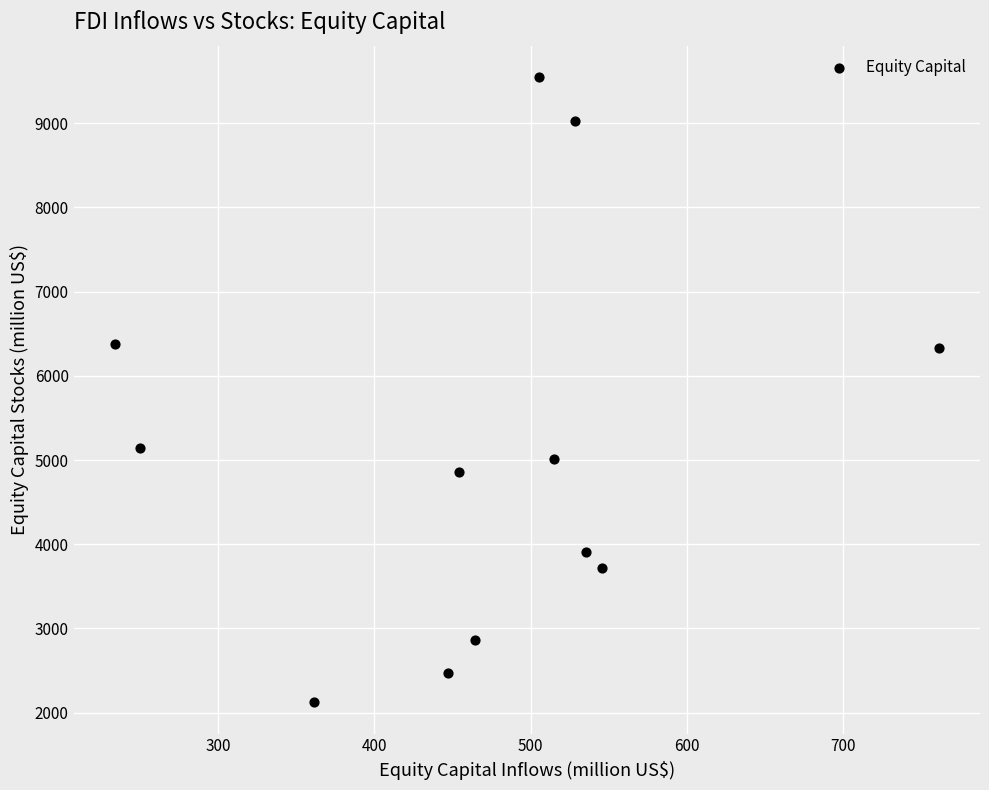

What is the range of X values (max minus min)?

527.2